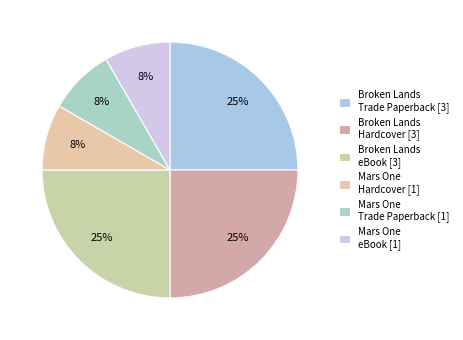

Which slice is the largest?

Broken Lands
Trade Paperback